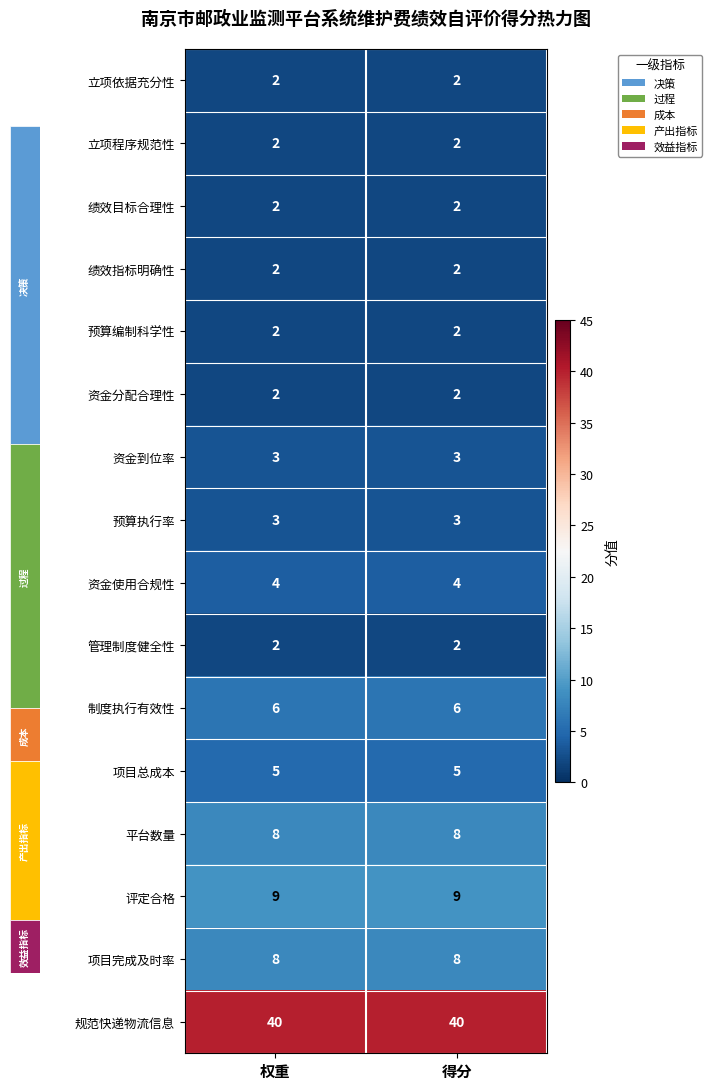

What is the sum of all 立项程序规范性 values?

4